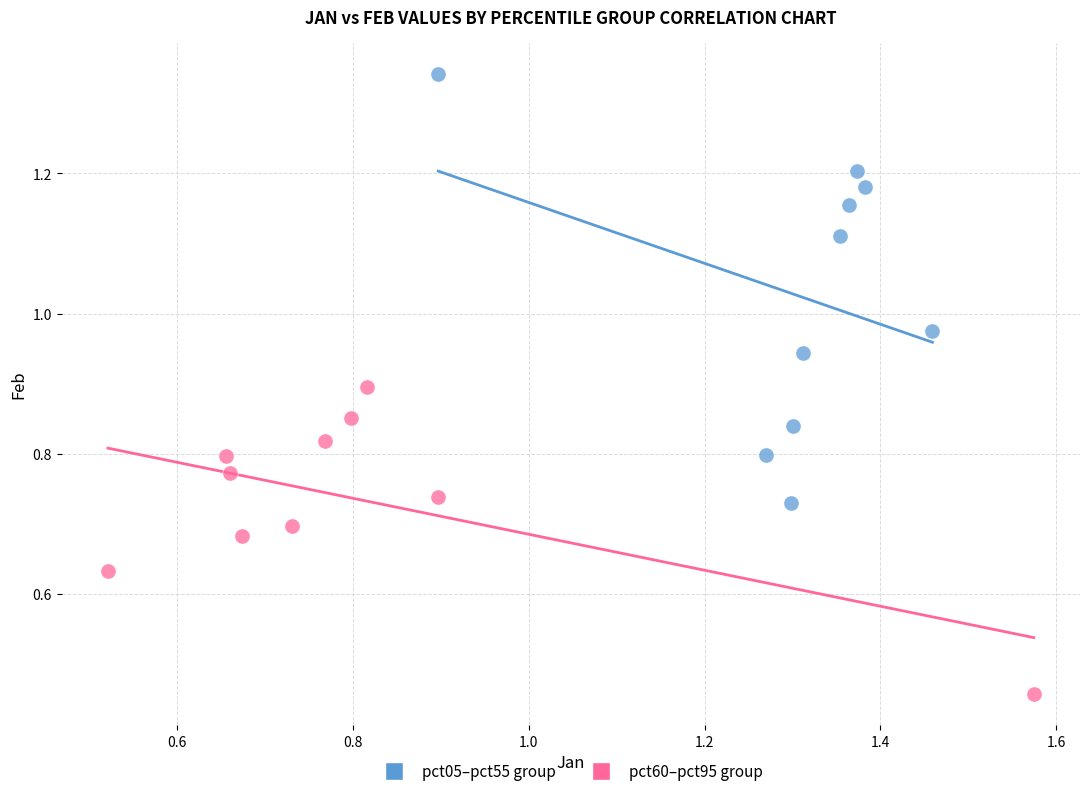

Which series has the widest spread of Y values?

pct05–pct55 group